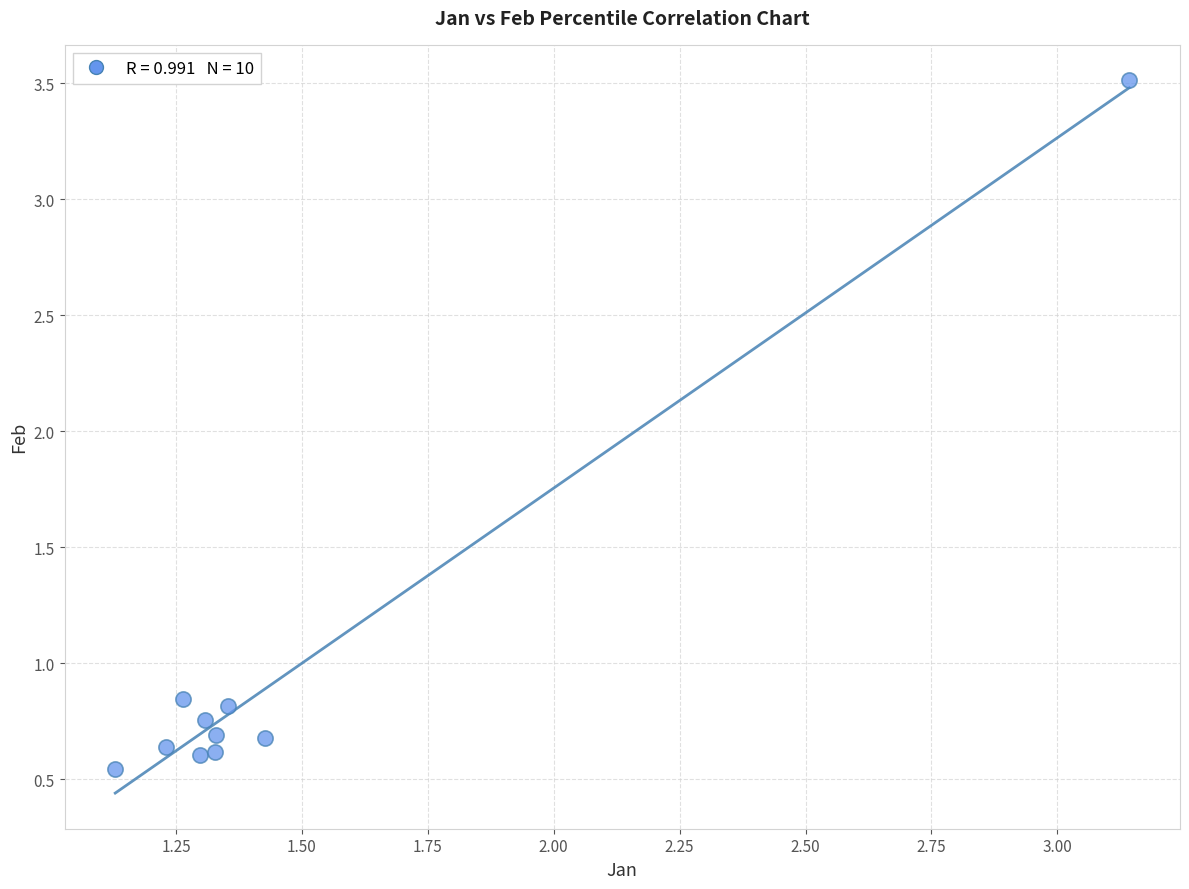

What is the average X value?

1.5